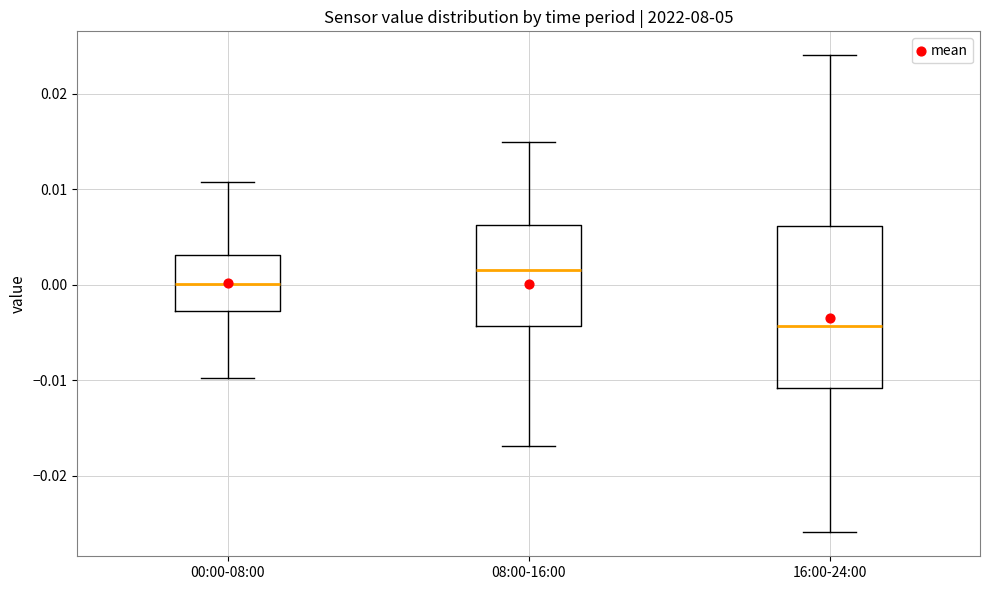

Reading left to right, transcribe this box plot: for each box, give where its median line is, the range the box spans, and where its two whiskers end, as read against the y-axis. The values are not printed on the chart, so give them approximately, as read against the axis.

00:00-08:00: median 0.000, box -0.003 to 0.003, whiskers -0.010 to 0.011
08:00-16:00: median 0.002, box -0.004 to 0.006, whiskers -0.017 to 0.015
16:00-24:00: median -0.004, box -0.011 to 0.006, whiskers -0.026 to 0.024